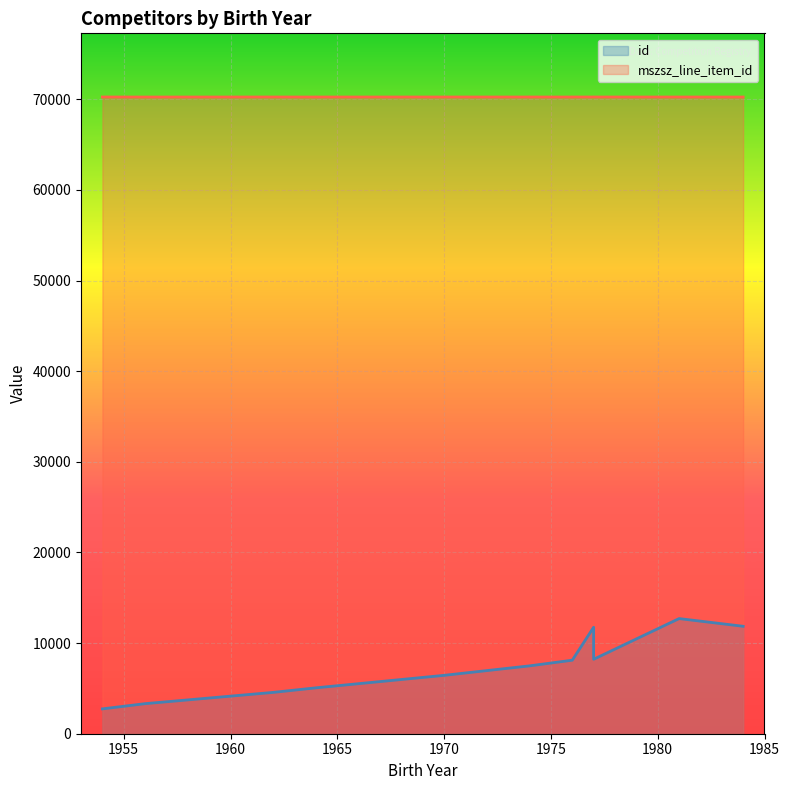

List the labels in order of mszsz_line_item_id value, smallest first.

1984, 1976, 1956, 1964, 1976, 1981, 1976, 1977, 1974, 1964, 1977, 1976, 1970, 1974, 1962, 1954, 1976